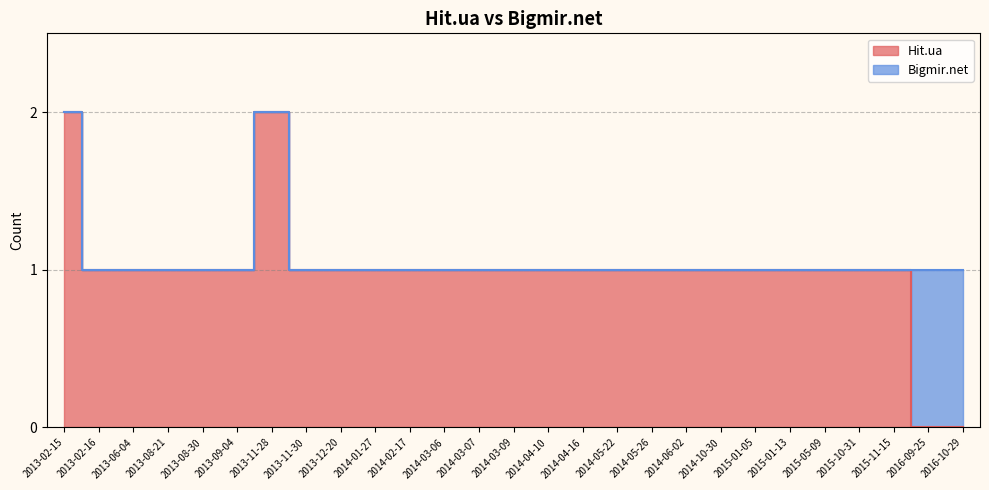

How many positive values are there?

25